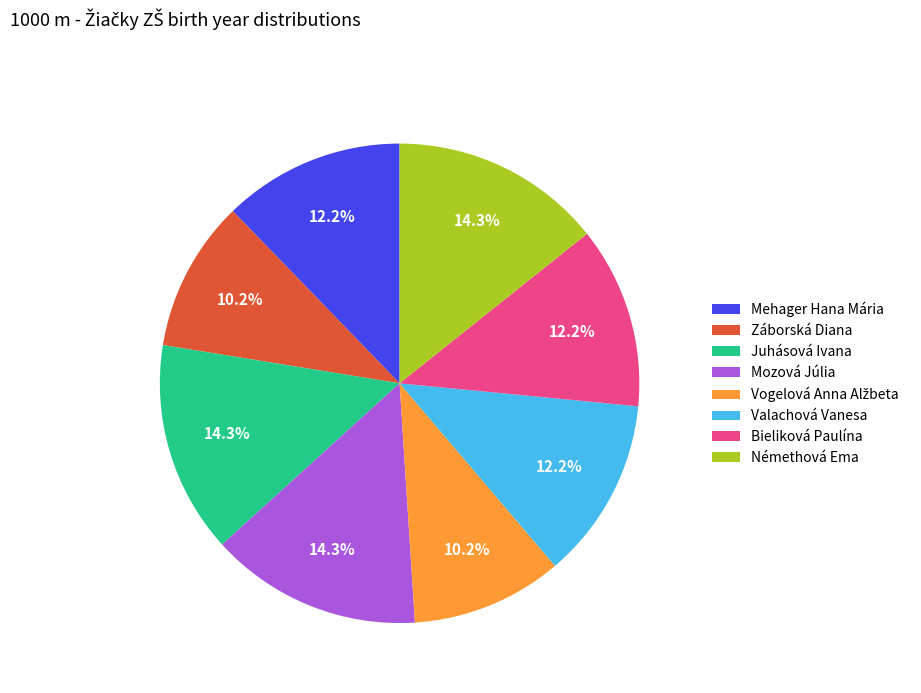

Approximately how many times larger is the value at Záborská Diana compared to Bieliková Paulína?

0.8